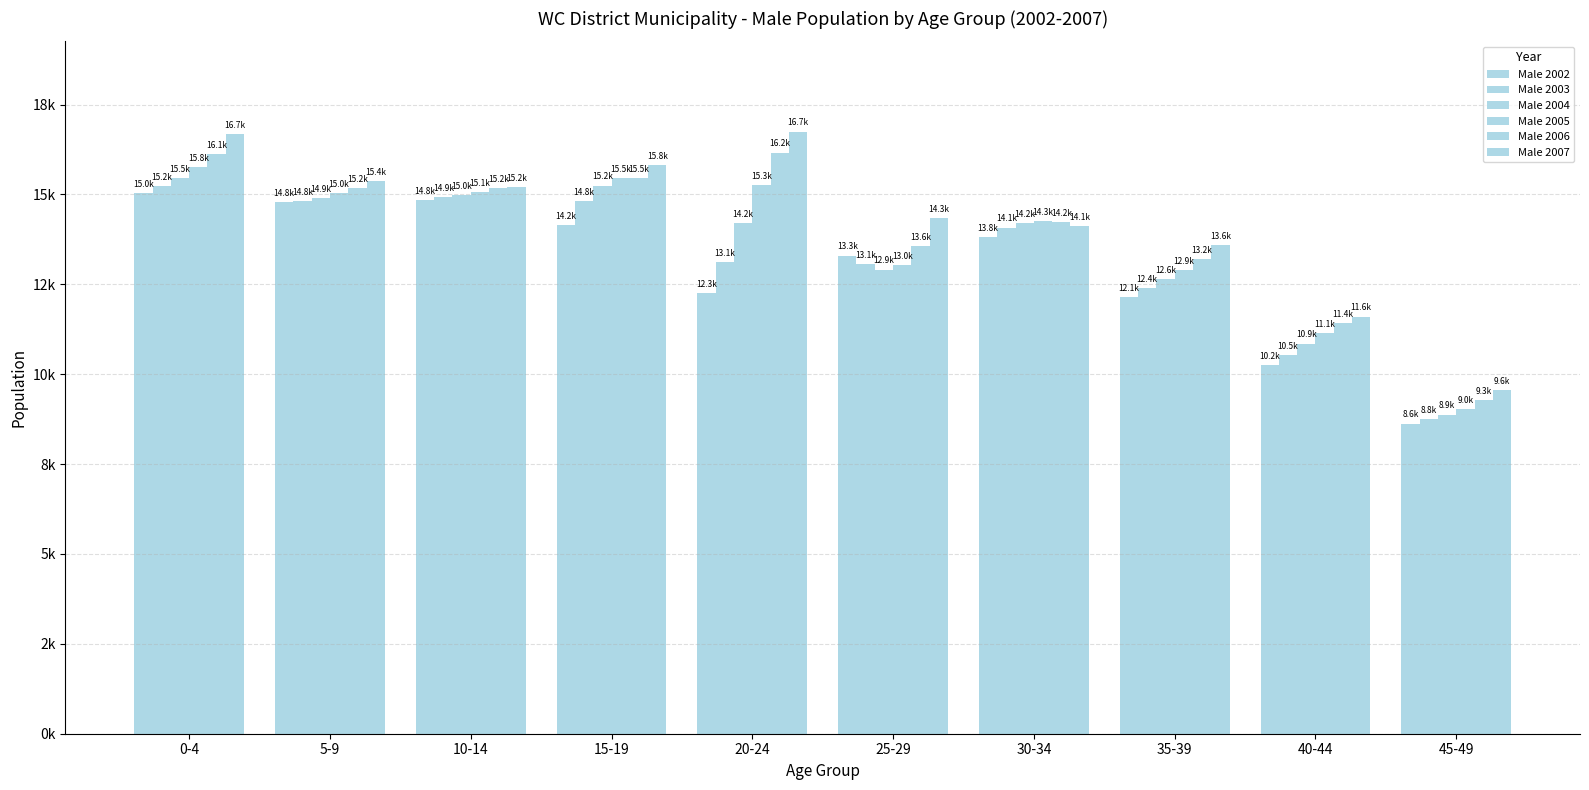

Does the chart contain stacked bars?

No